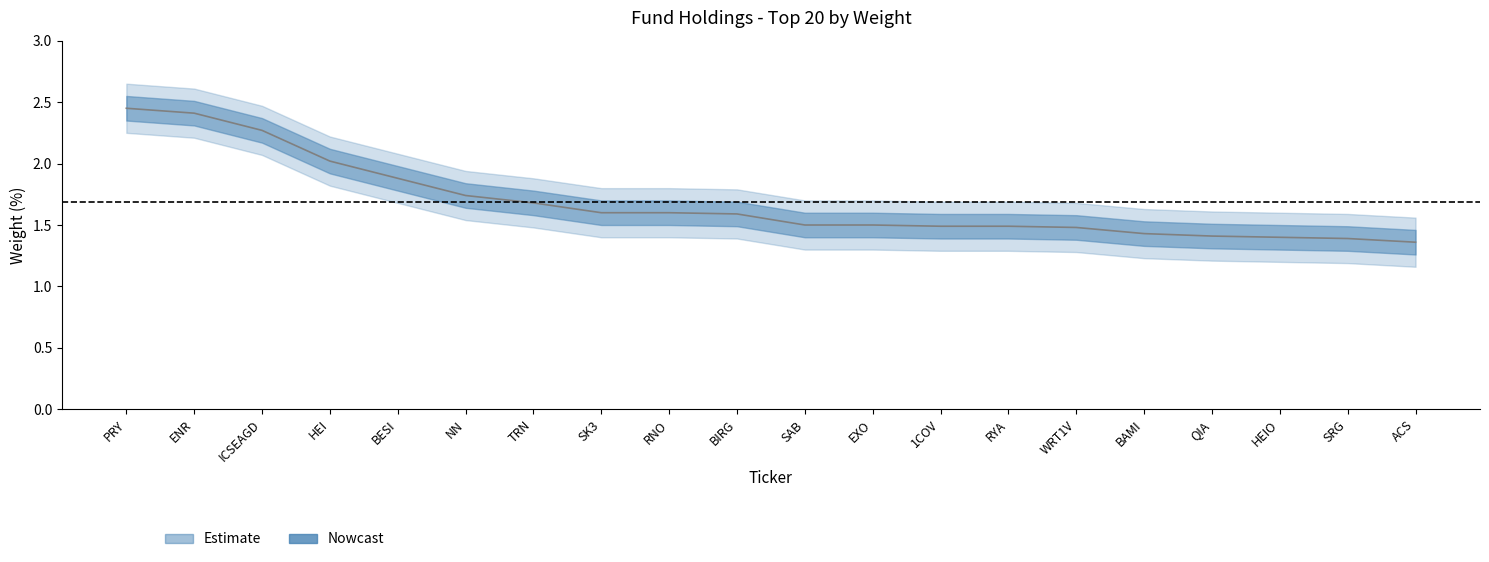

At which category is the sum across all series the highest?

PRY